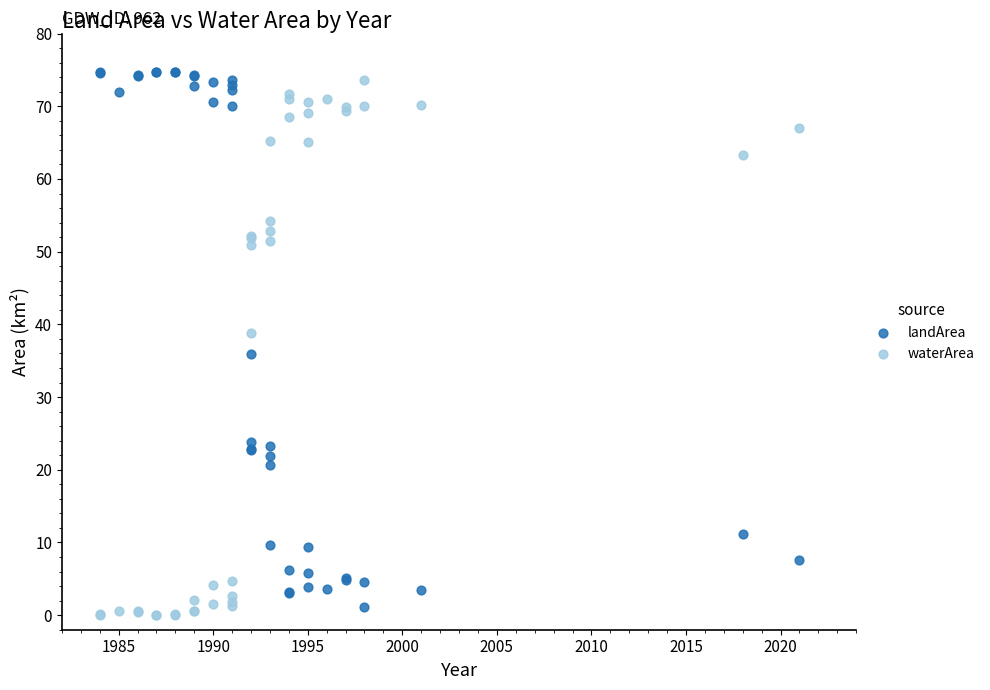

What is the X range (max minus min) for the scatter plot?

37.0